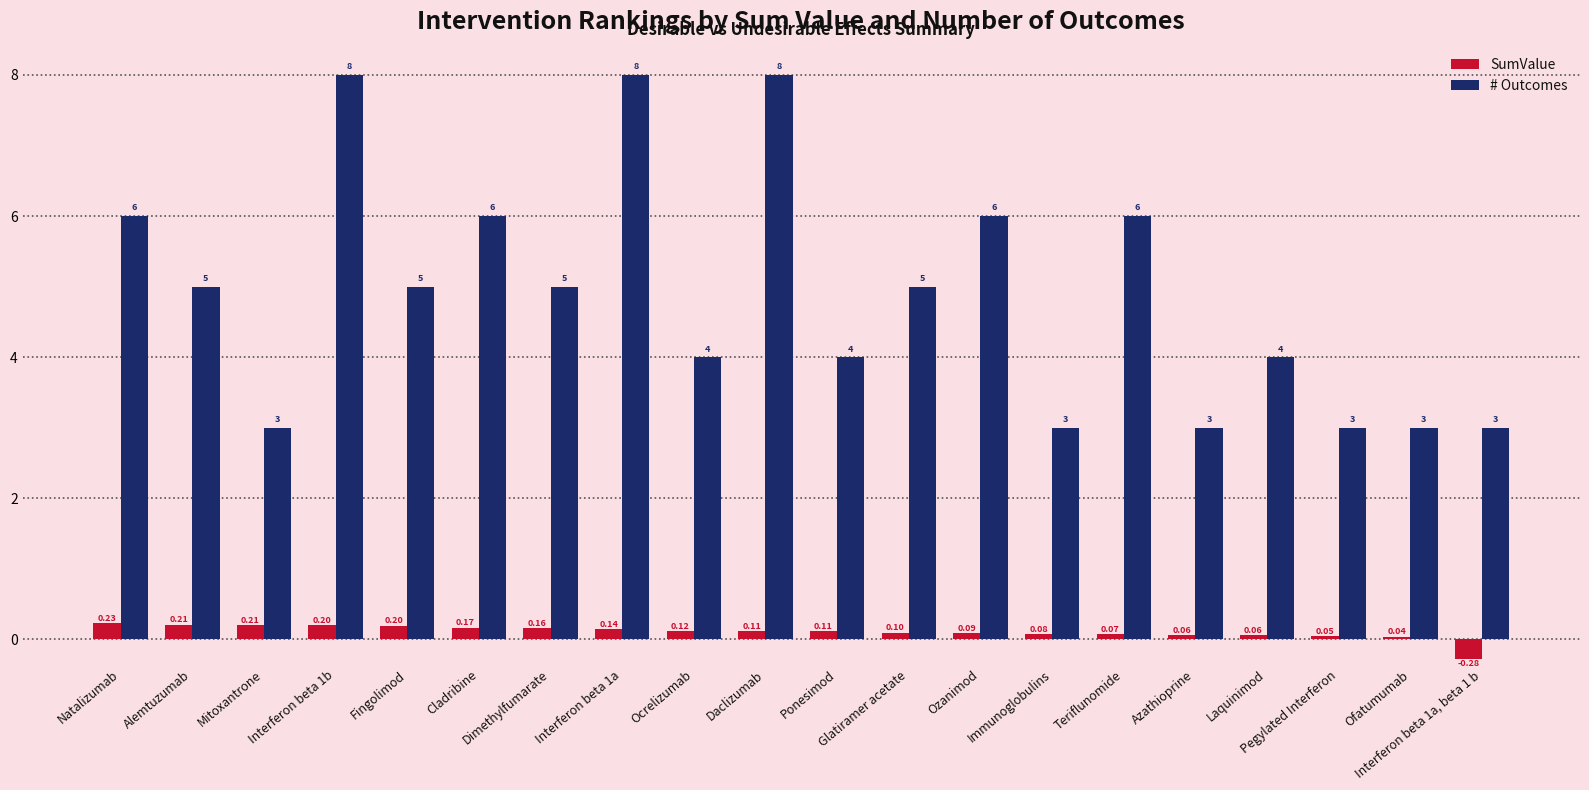

Rank the series by their average value, from lowest to highest.

SumValue, # Outcomes